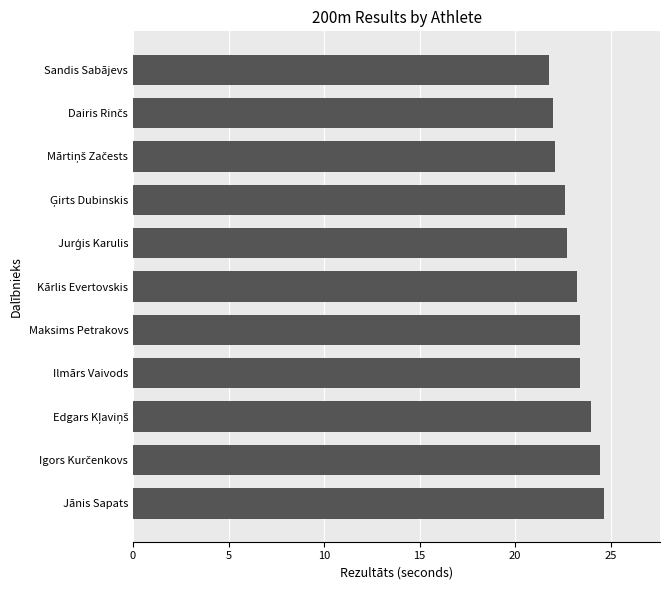

True or false: the data shows 6.6 at Maksims Petrakovs.

False